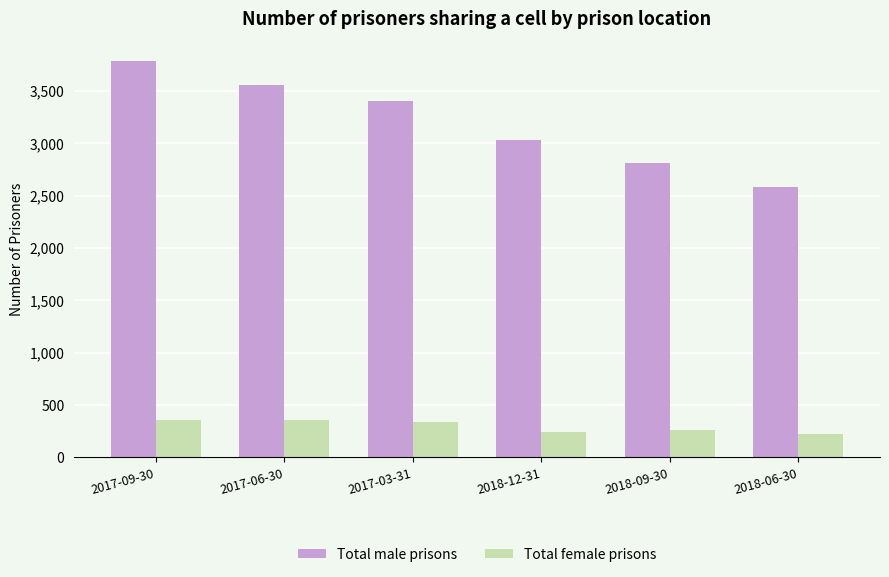

How many Total female prisons values are between 246 and 356?

5